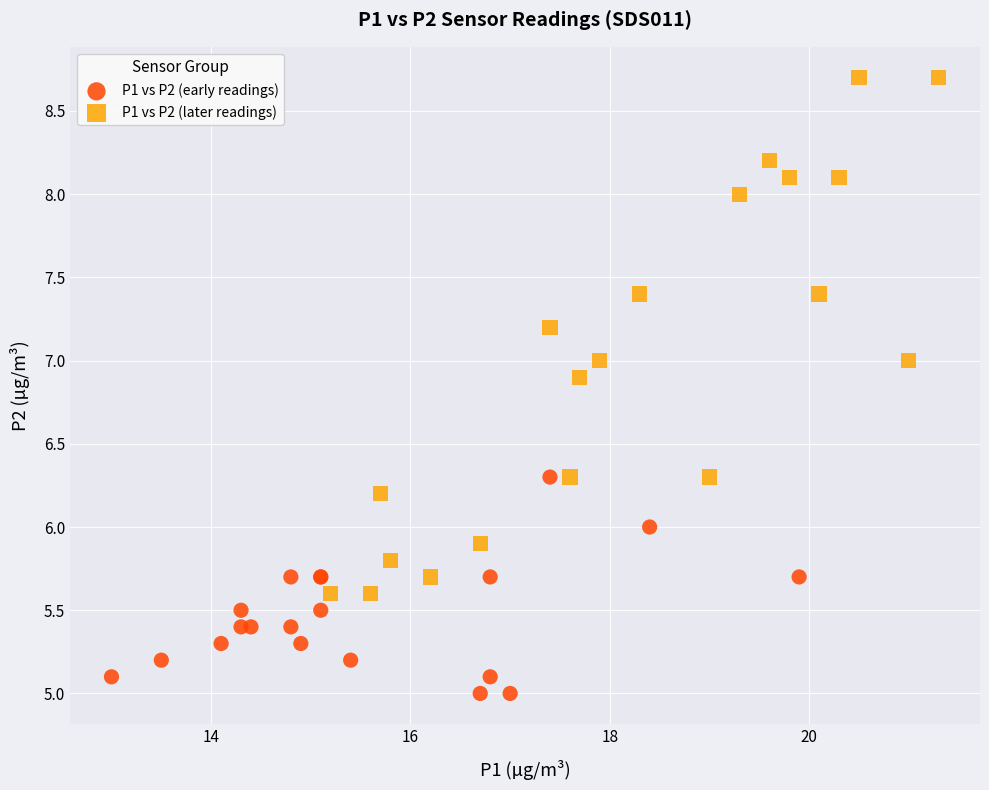

Which series reaches the maximum Y coordinate?

P1 vs P2 (later readings)